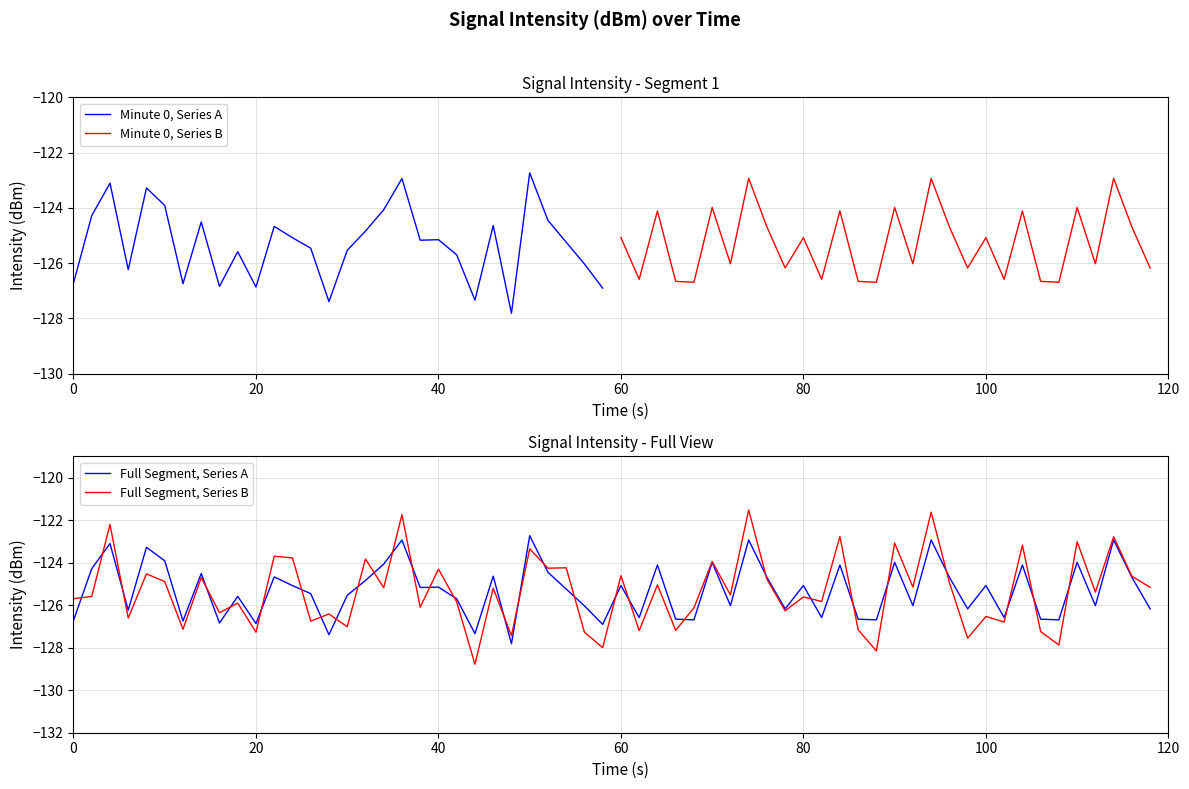

Reading left to right, extract all data points from this chart.

Minute 0: -126.7	-124.3	-123.1	-126.2	-123.3	-123.9	-126.7	-124.5	-126.8	-125.6	-126.9	-124.7	-125.1	-125.5	-127.4	-125.5	-124.8	-124.1	-122.9	-125.2	-125.2	-125.7	-127.3	-124.6	-127.8	-122.7	-124.5	-125.2	-126.0	-126.9
Minute 1: -125.1	-126.6	-124.1	-126.7	-126.7	-124.0	-126.0	-122.9	-124.7	-126.2	-125.1	-126.6	-124.1	-126.7	-126.7	-124.0	-126.0	-122.9	-124.7	-126.2	-125.1	-126.6	-124.1	-126.7	-126.7	-124.0	-126.0	-122.9	-124.7	-126.2